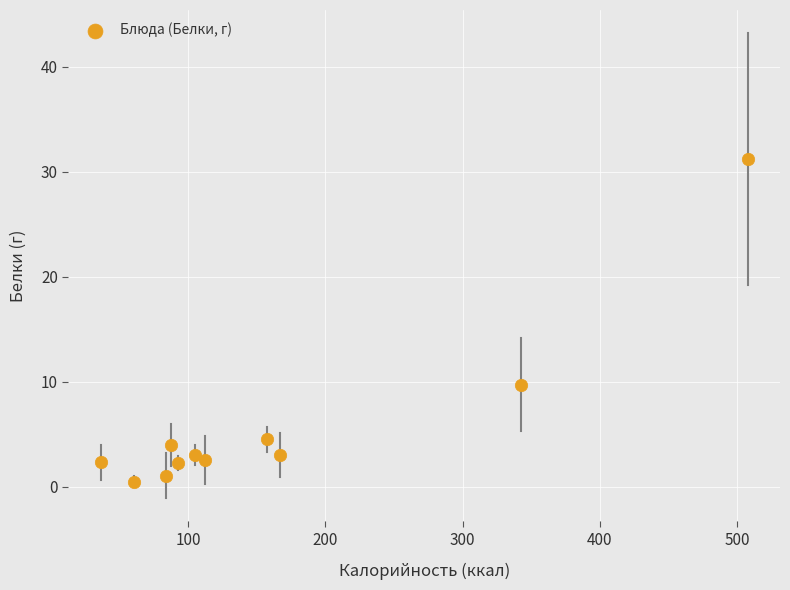

What Y value in the scatter plot is closest to 15?

9.7